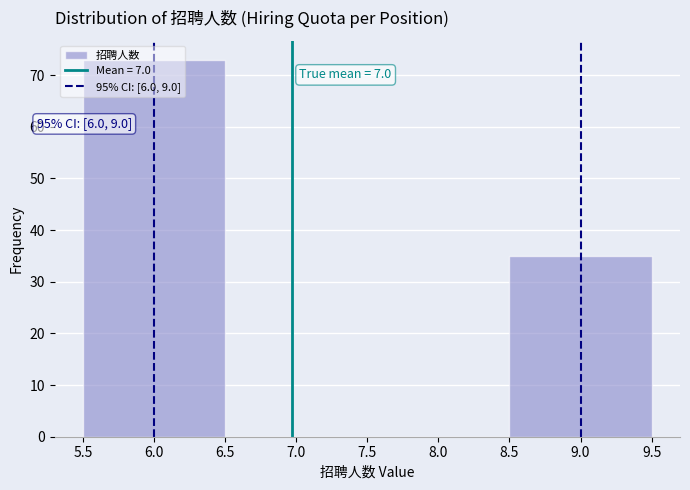

Over which range of the x-axis is the bar tallest?

5.5 to 6.5